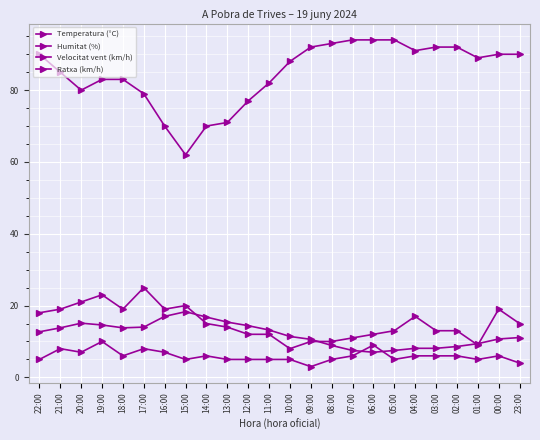

How many data points does each series have?

24